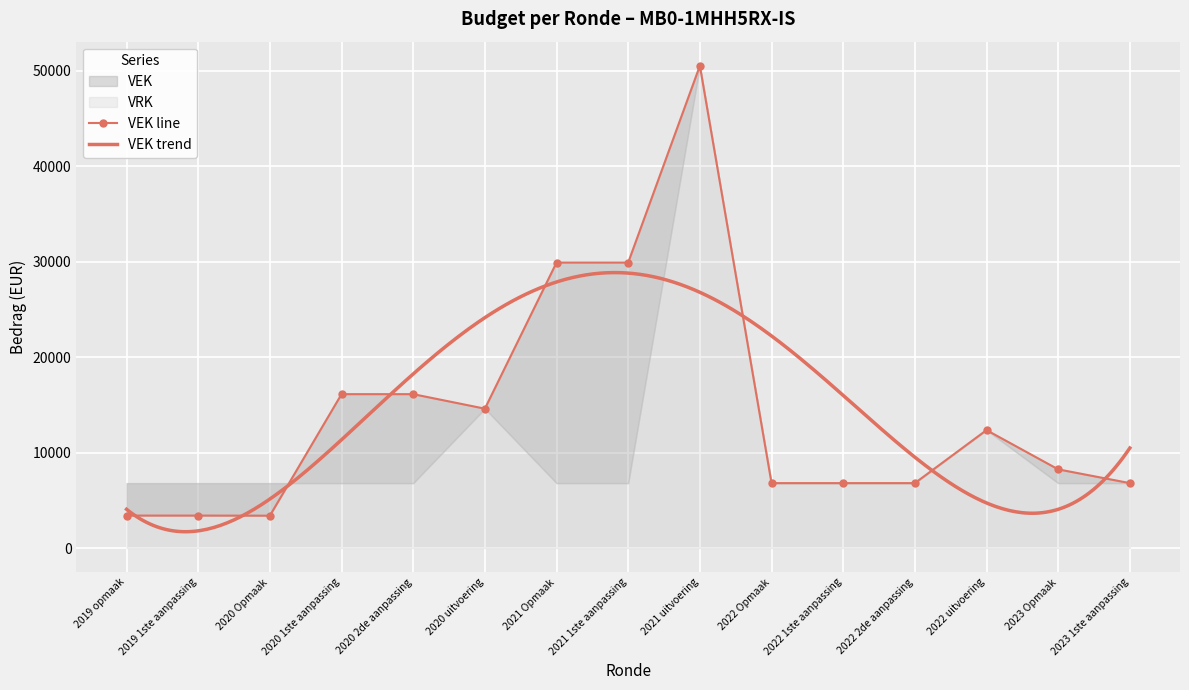

What is the average value?

14340